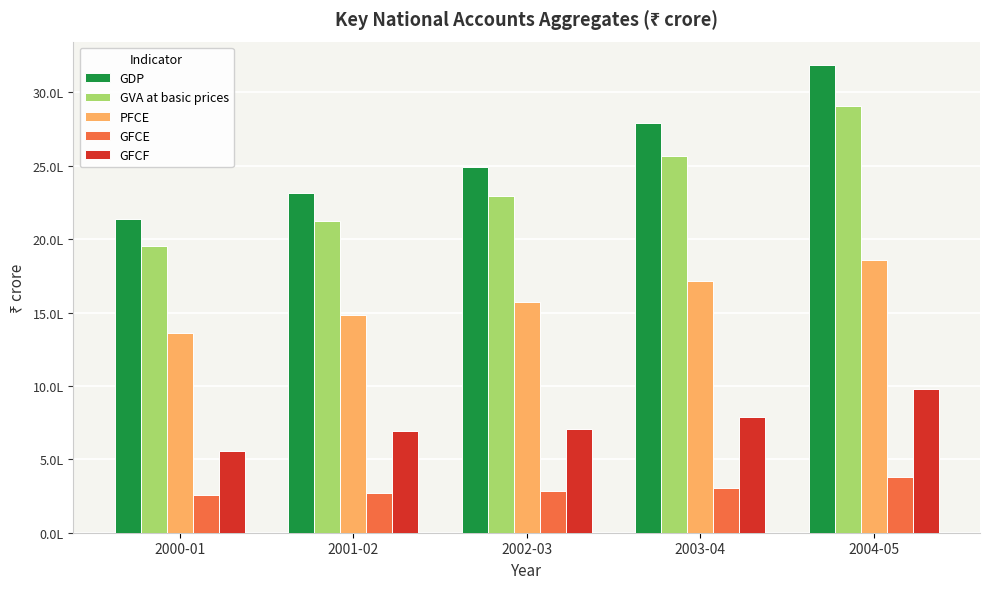

Reading left to right, what are all the values shown in this chart?

GDP: 2000-01=2139885.7	2001-02=2315243.0	2002-03=2492613.8	2003-04=2792530.1	2004-05=3186331.9
GVA at basic prices: 2000-01=1955518.1	2001-02=2126090.9	2002-03=2290883.1	2003-04=2566464.8	2004-05=2904298.7
PFCE: 2000-01=1363941.3	2001-02=1485155.6	2002-03=1571085.7	2003-04=1717511.0	2004-05=1859274.0
GFCE: 2000-01=255670.0	2001-02=272306.1	2002-03=282016.7	2003-04=303721.4	2004-05=376511.1
GFCF: 2000-01=556836.4	2001-02=693005.7	2002-03=706220.4	2003-04=791258.6	2004-05=978463.3